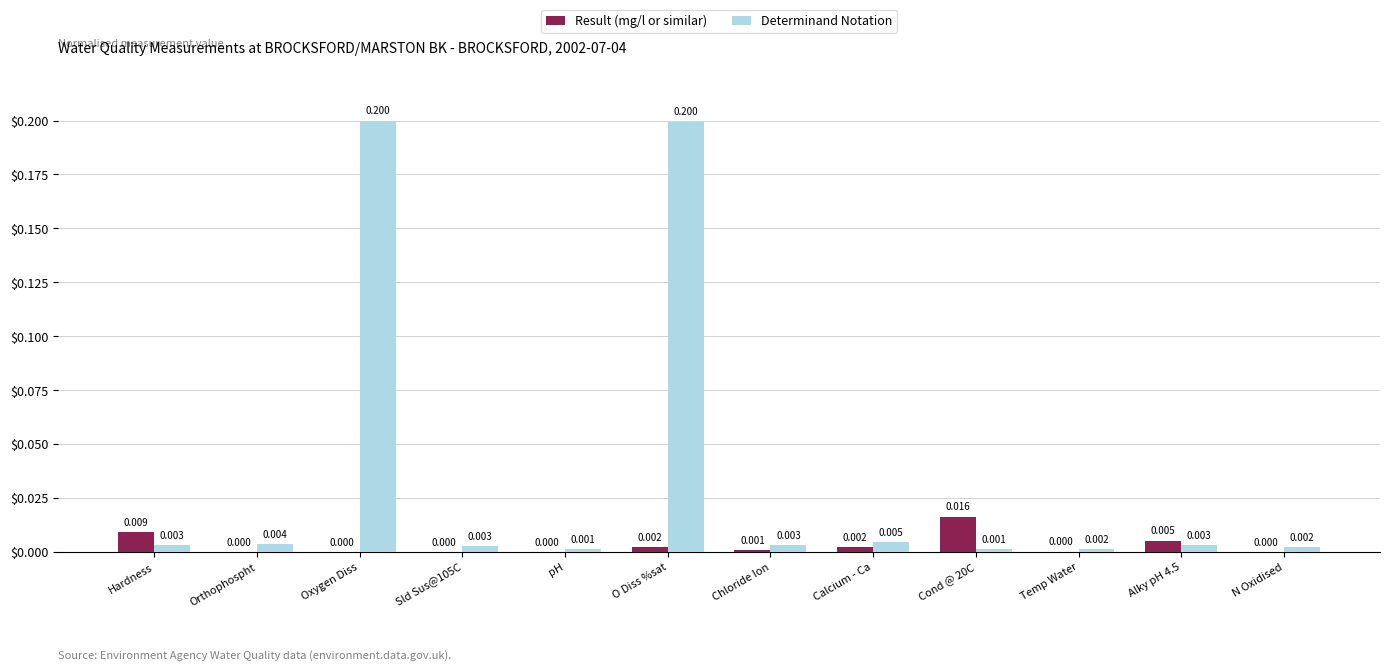

Which series has the largest total across all categories?

Determinand Notation